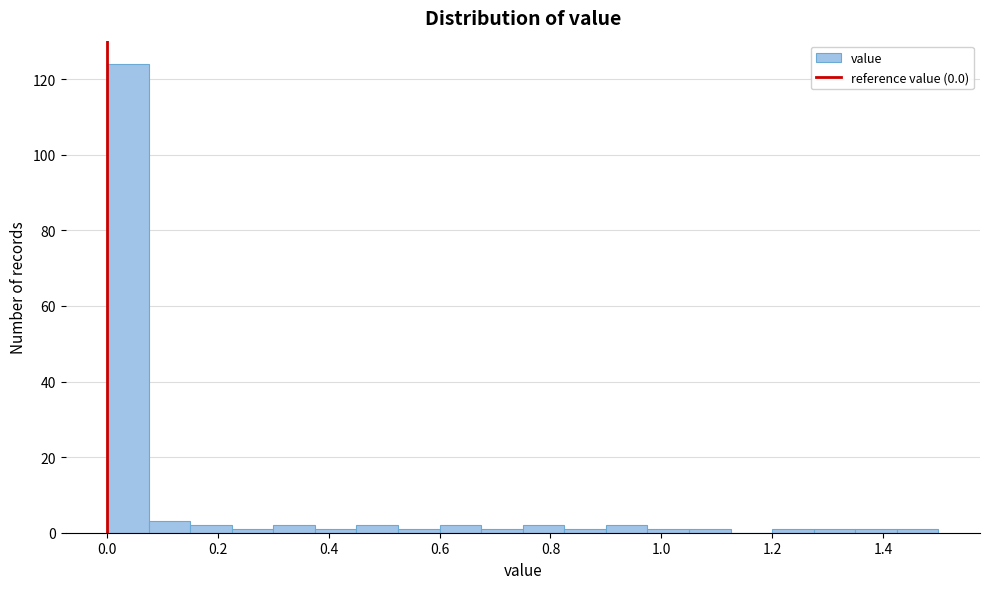

Around what value on the x-axis is the tallest bar? Give the approximate position of its centre, as read against the axis.

0.04